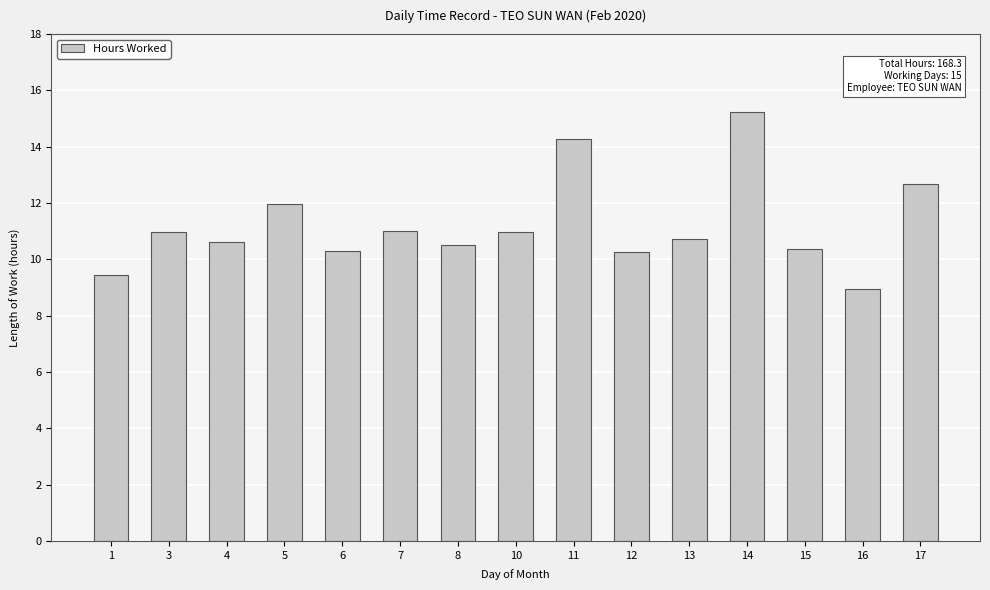

What is the greatest value displayed?

15.2